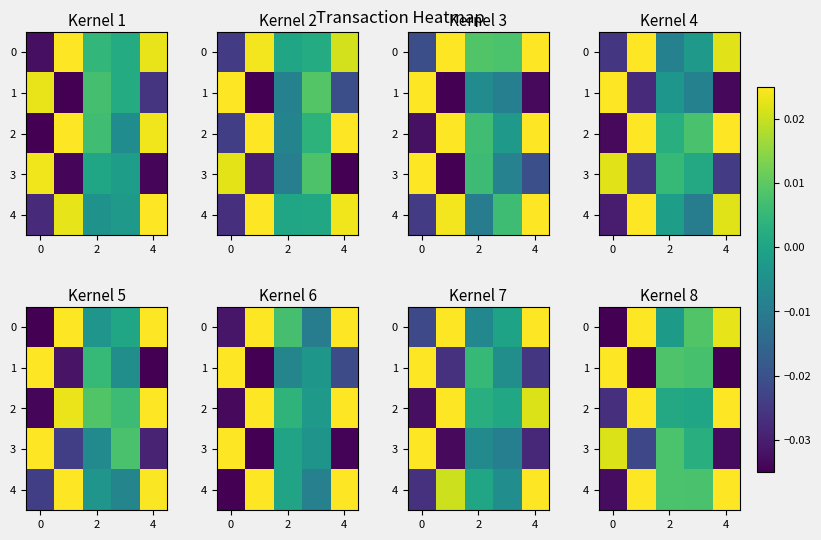

How many values in 4 are below zero?

1